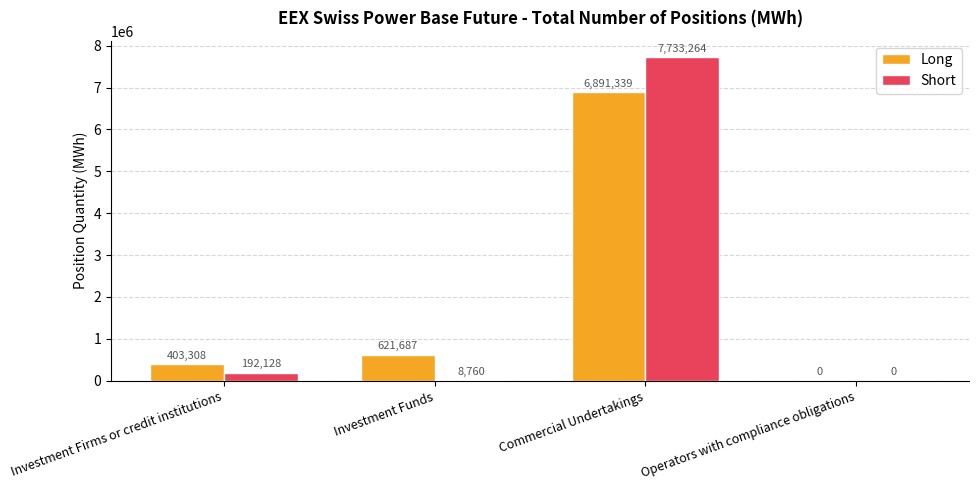

Which category has the highest value in the Long series?

Commercial Undertakings